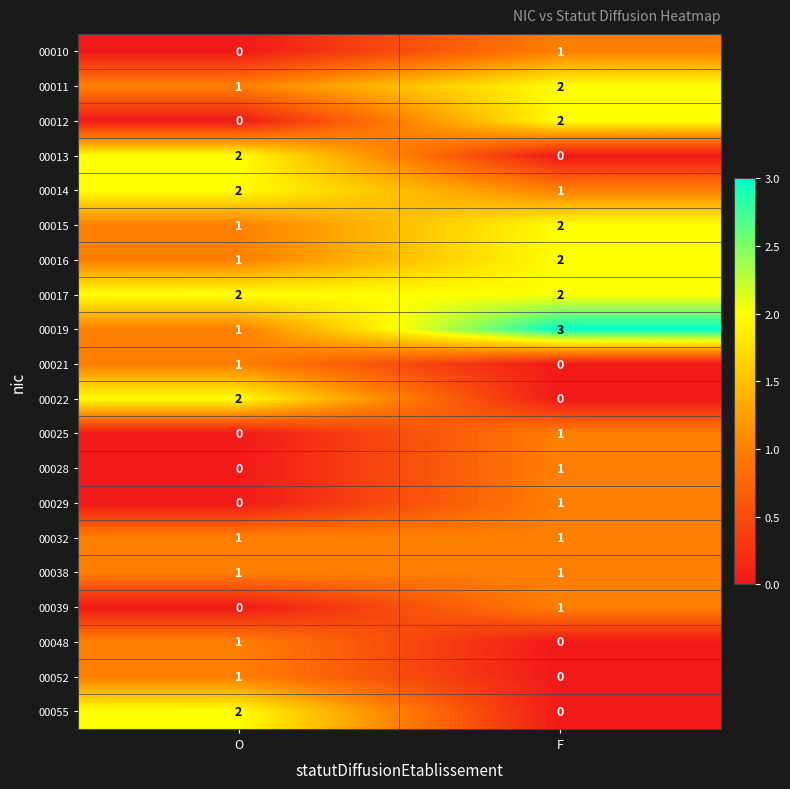

Is it true that 00015 equals 1 at O?

True